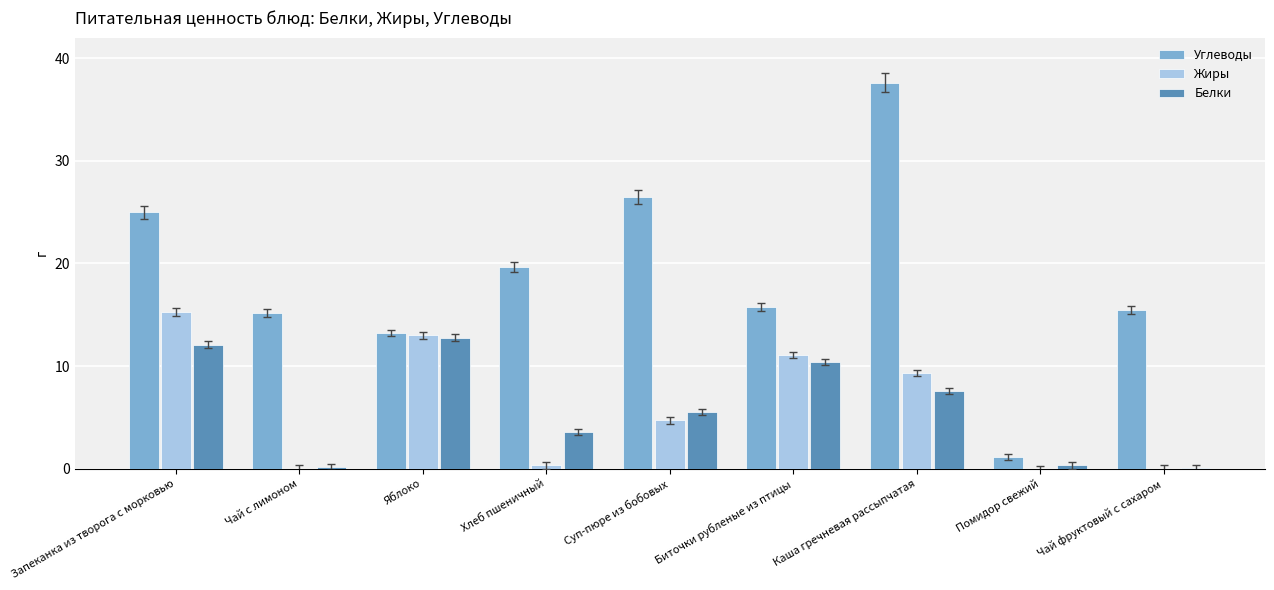

Which series has the largest total across all categories?

Углеводы